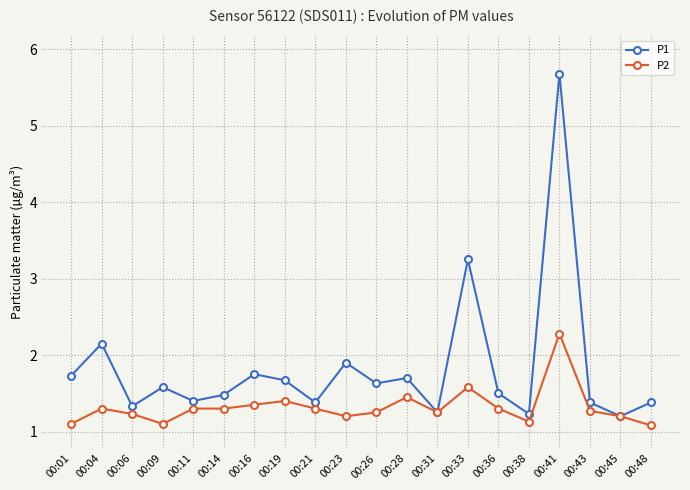

Does the chart display data point markers on the line(s)?

Yes